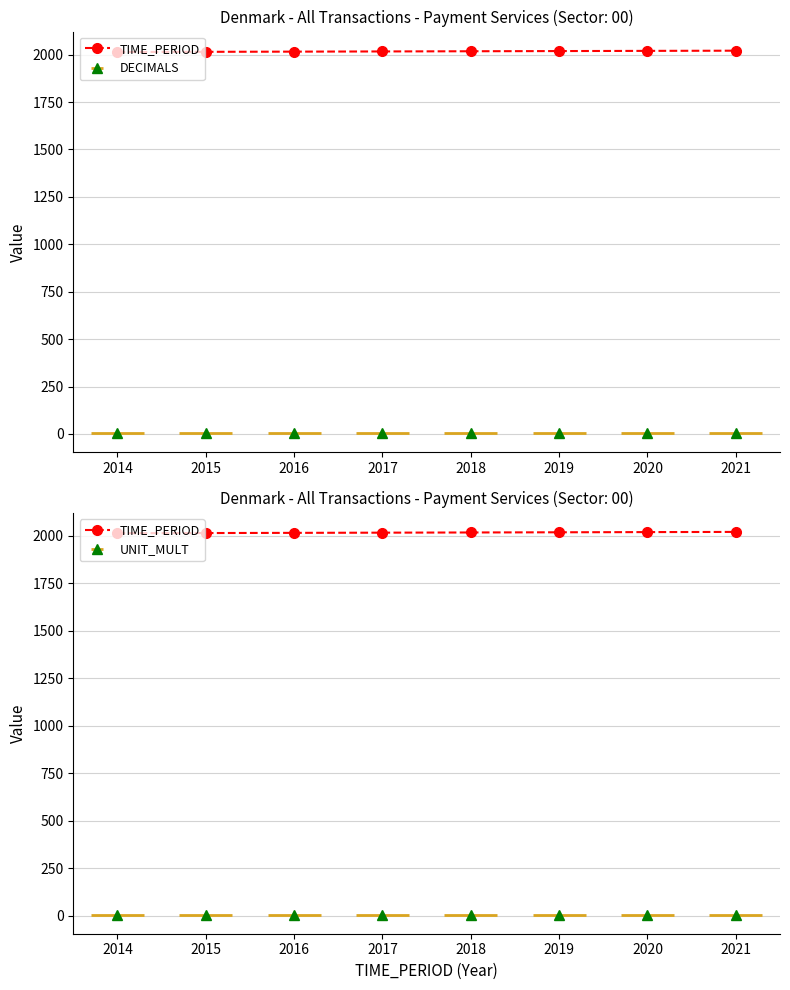

What is the difference between the values at 2014 and 2016?

2